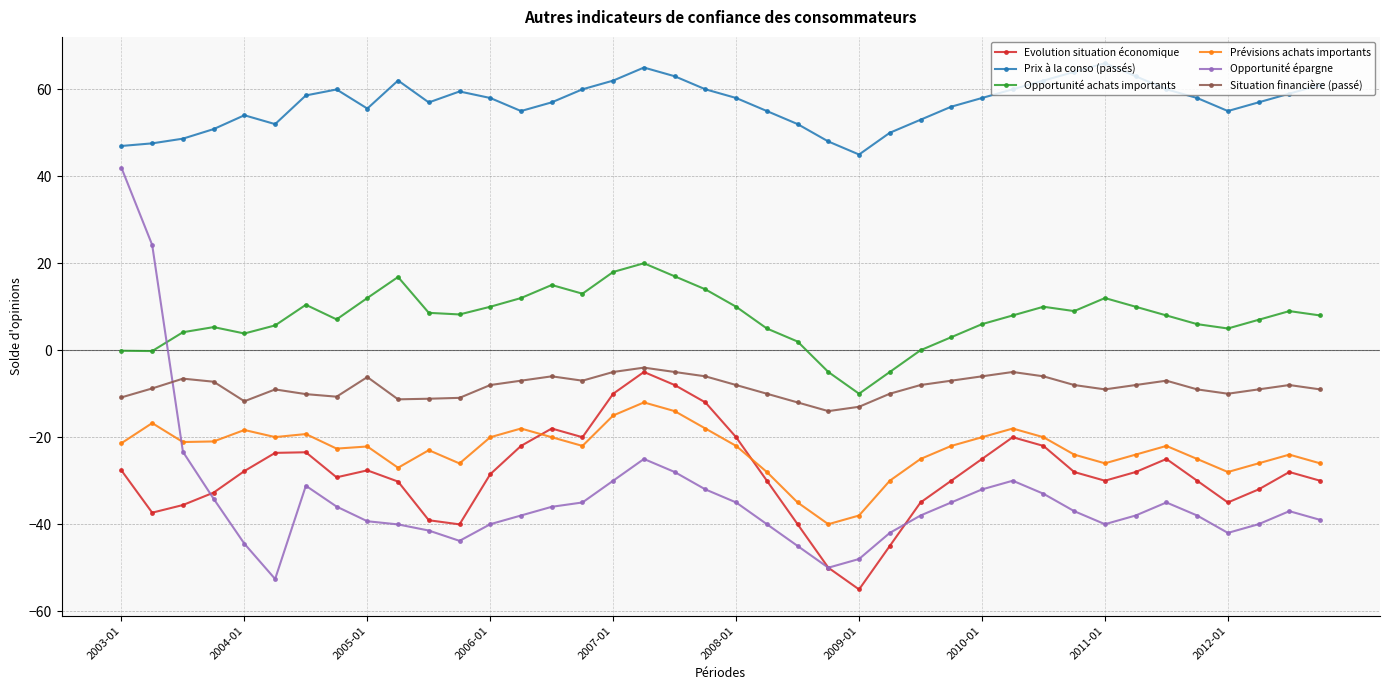

How many intersections are there between Opportunité épargne and Opportunité achats importants?

1